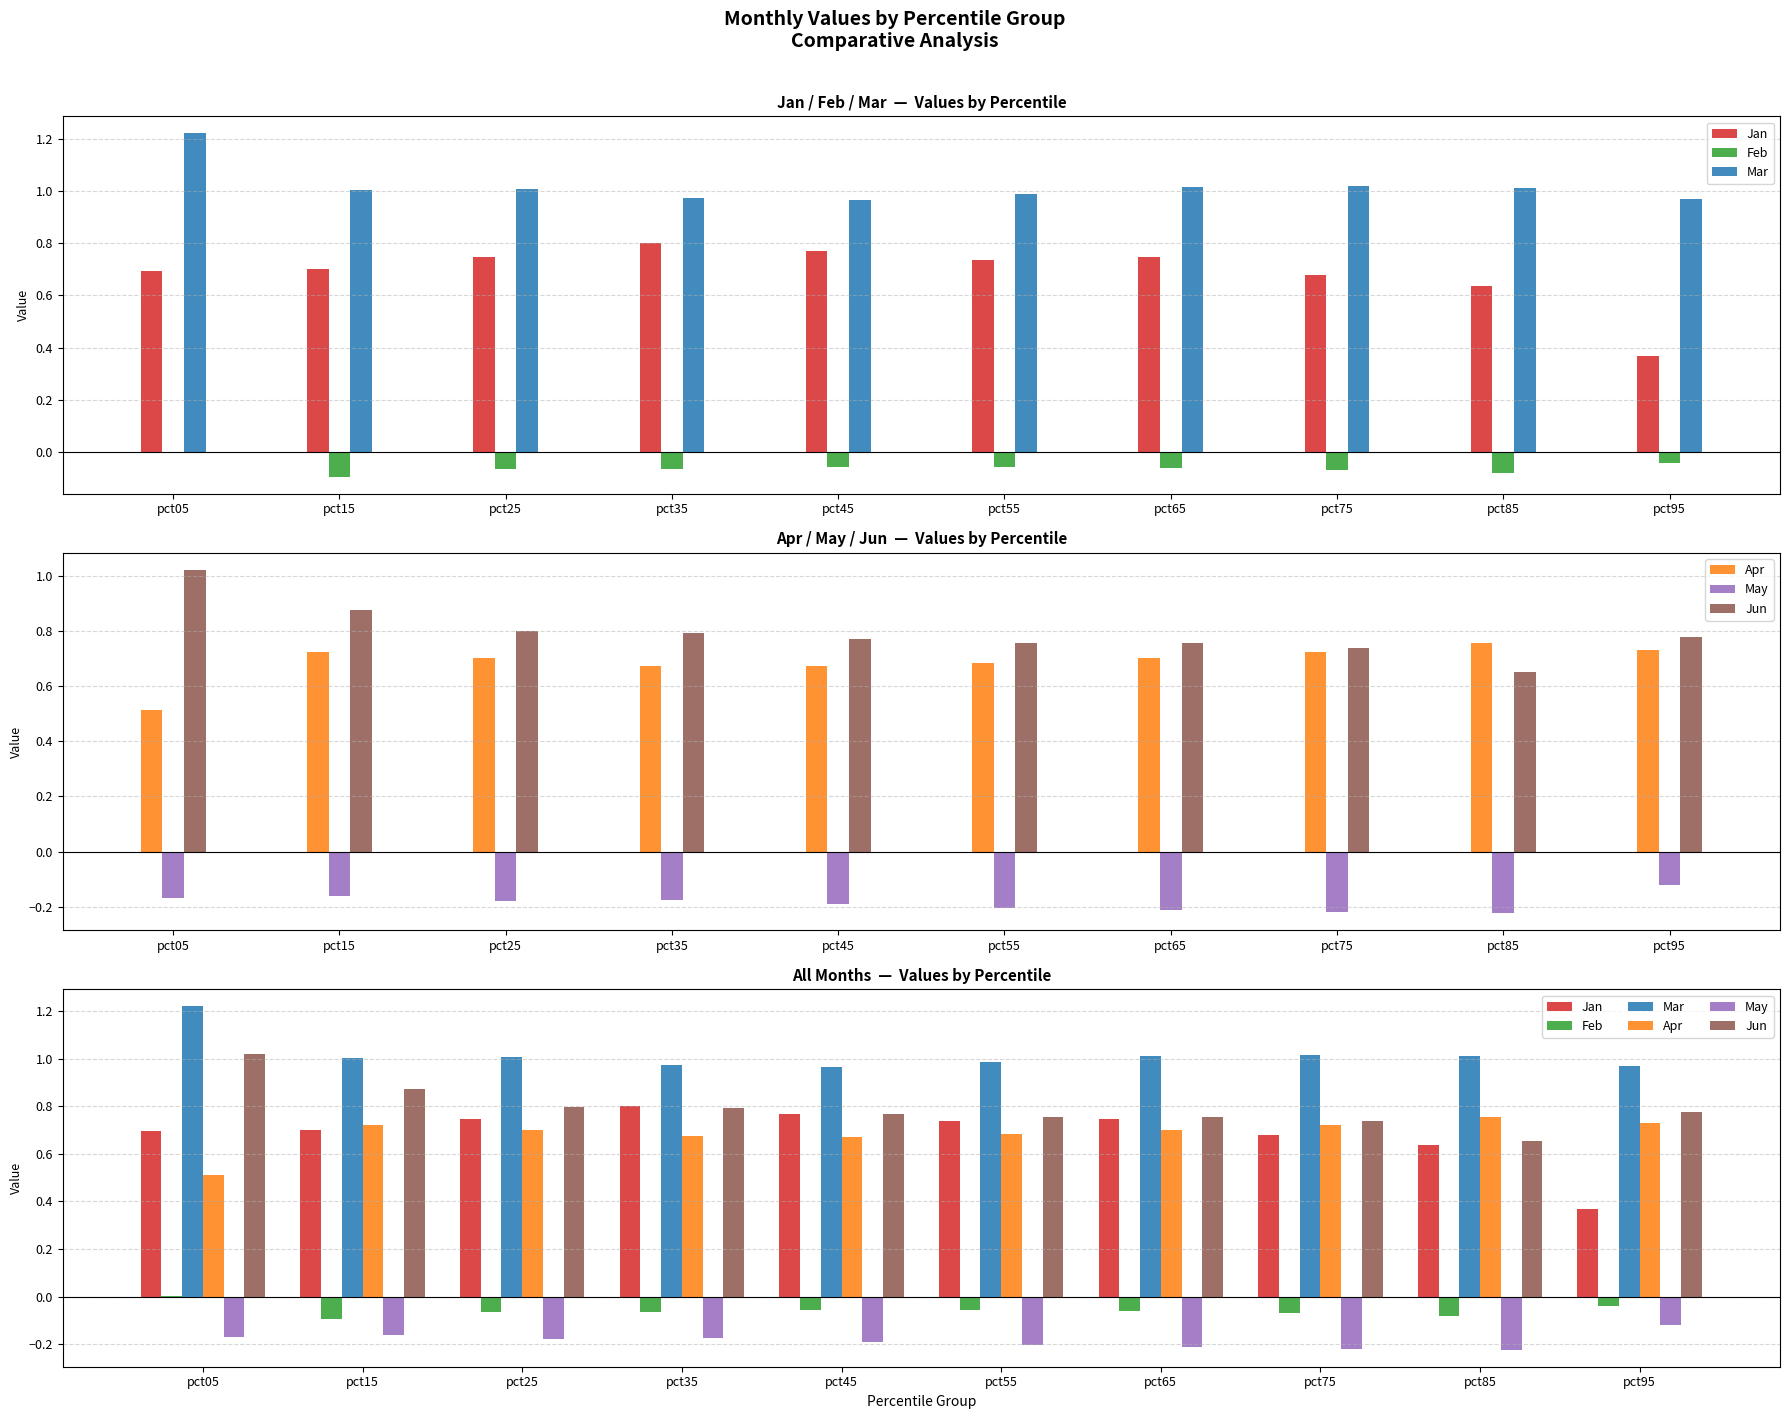

Which label corresponds to the largest value in the chart?

pct05